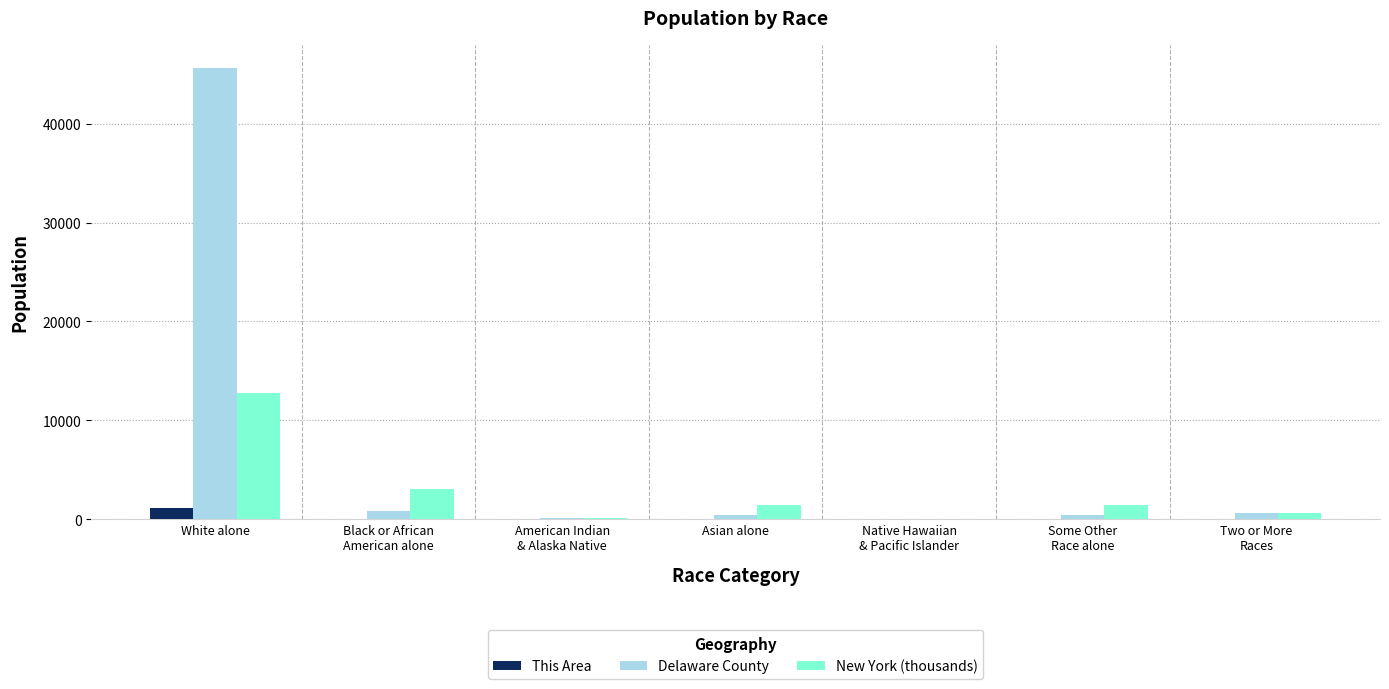

Does the chart contain stacked bars?

No